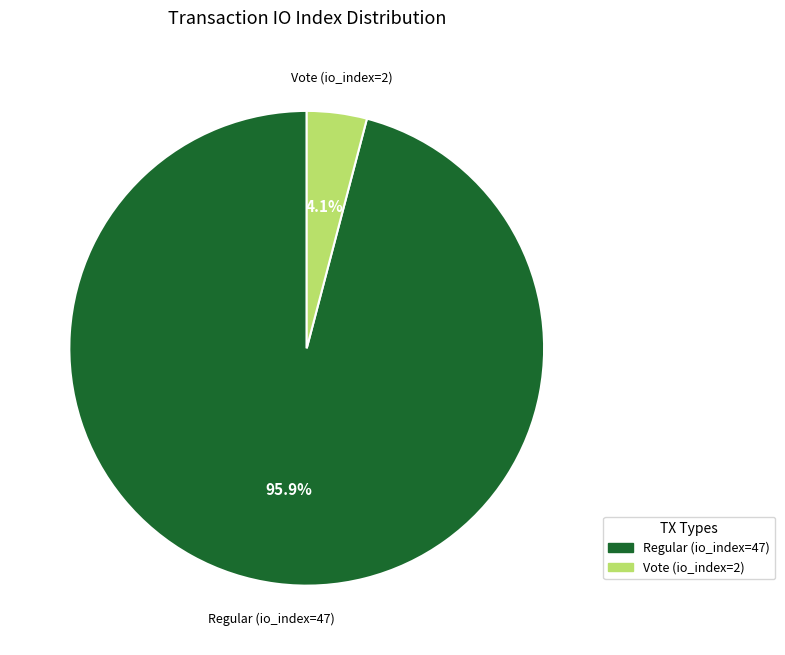

What is the majority slice?

Regular (io_index=47)